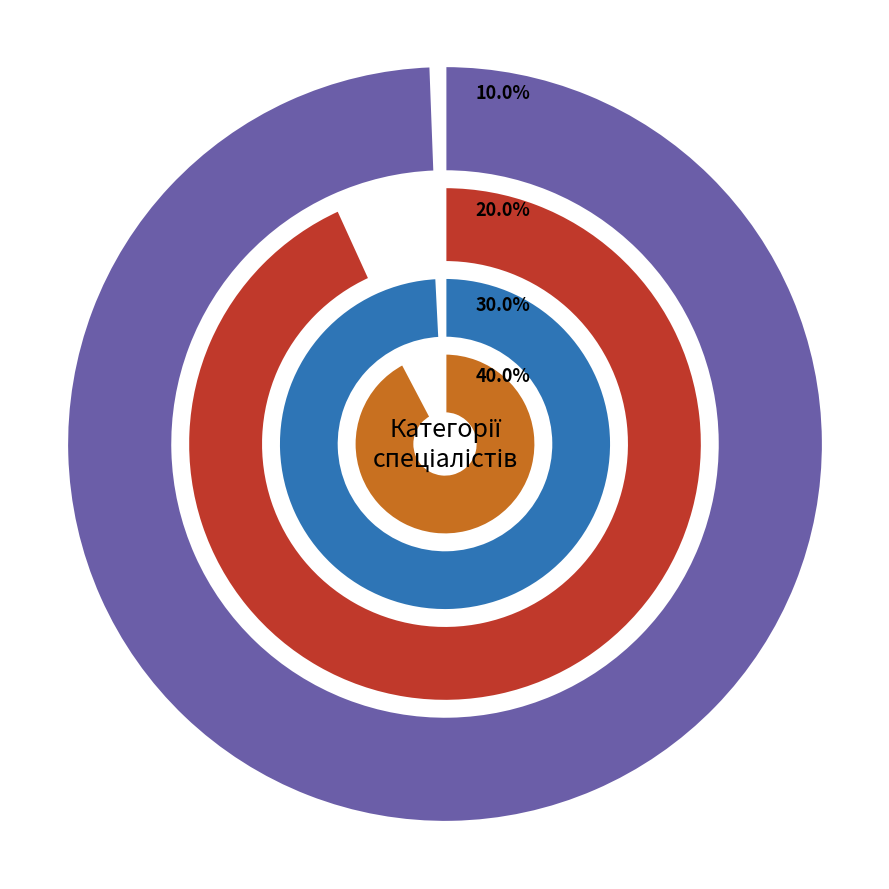

How many slices are in this pie chart?

4